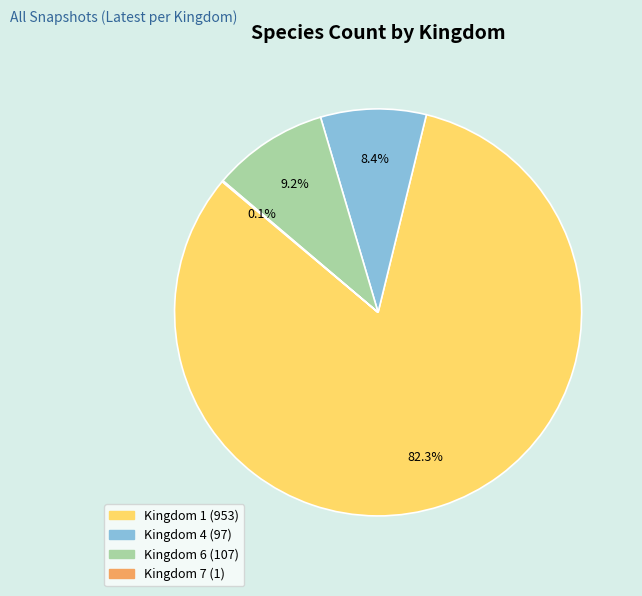

How much of the chart is everything except Kingdom 1?

17.7%